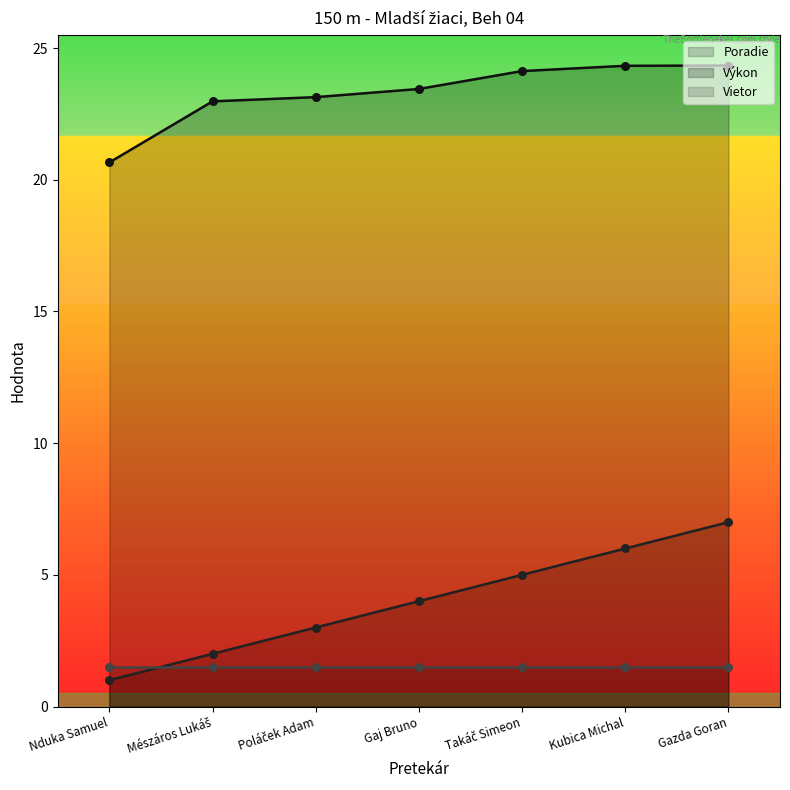

Which series has the largest total across all categories?

Výkon